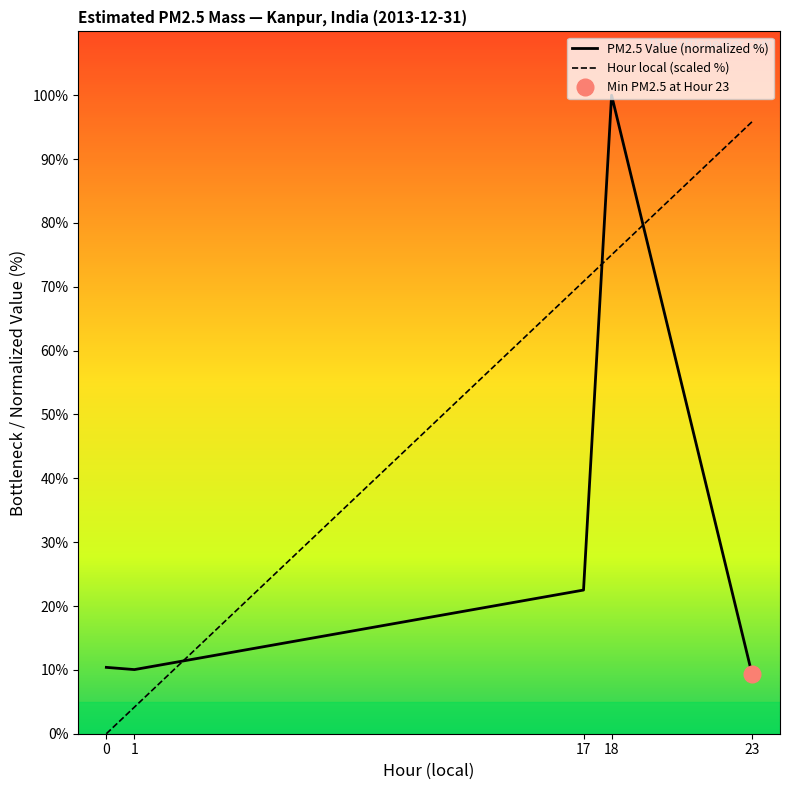

What is the approximate value of Hour local (scaled %) at 17?

70.8